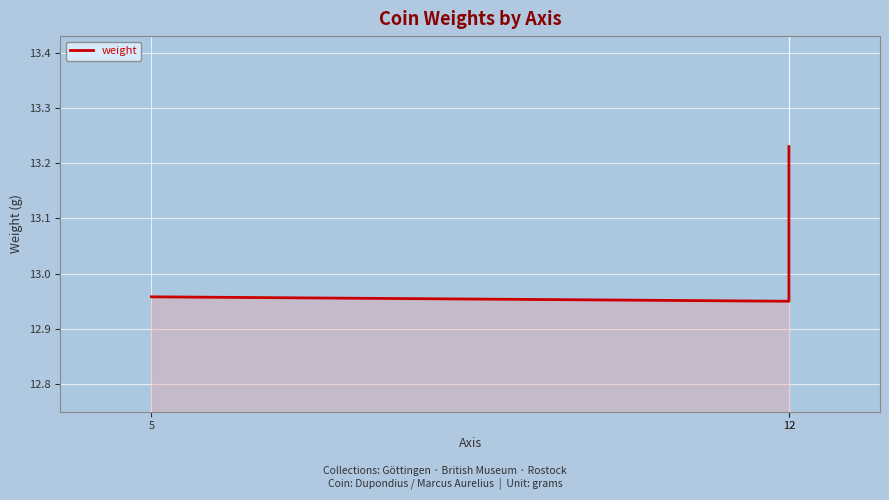

How many lines are shown in the chart?

1